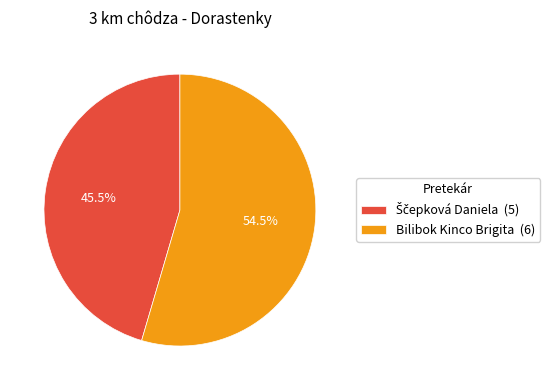

True or false: Bilibok Kinco Brigita accounts for 44% of the total.

False